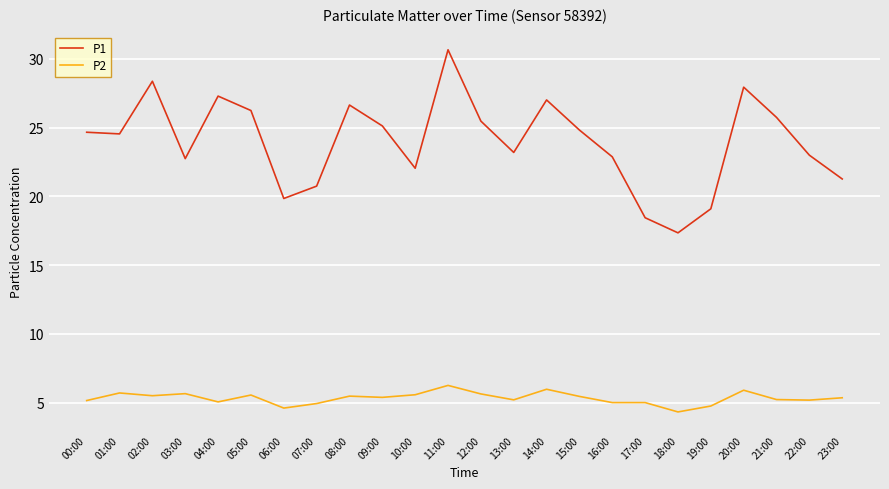

What position from the right is 09:00?

15